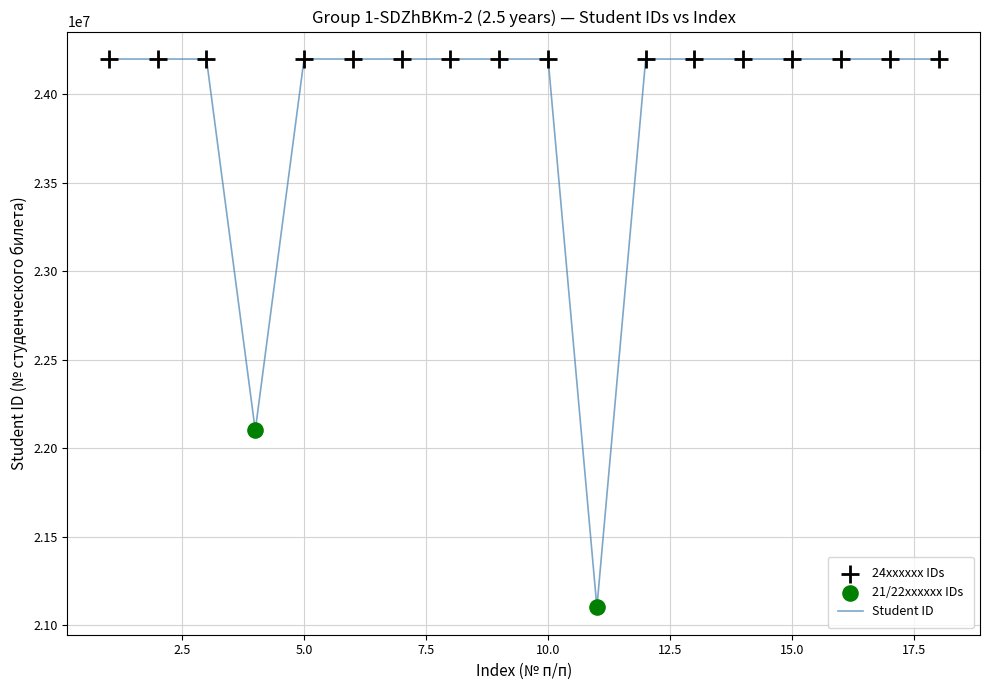

What is the maximum value shown in the chart?

24200686